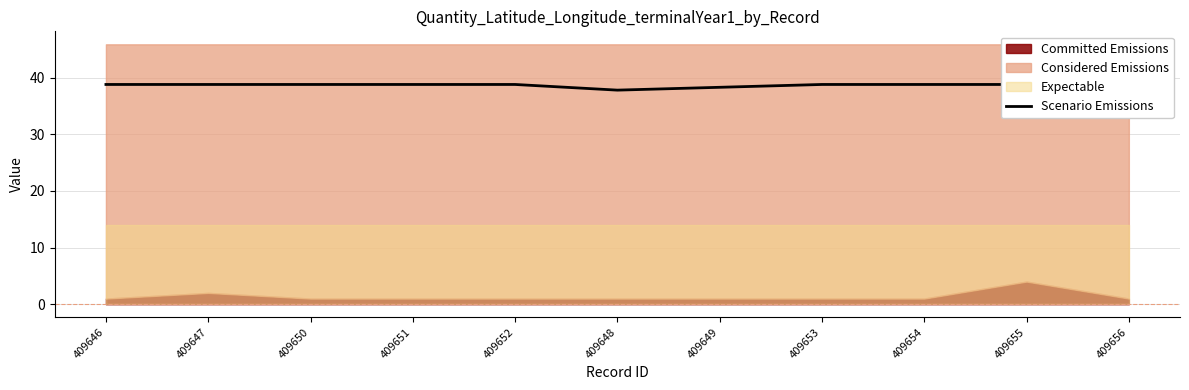

What position from the right is 409650?

9